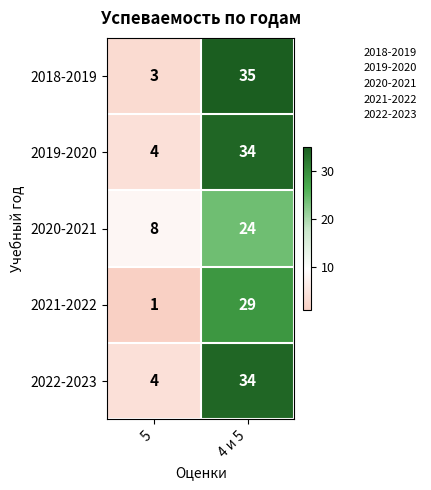

What is the total value across all series at 5?

20